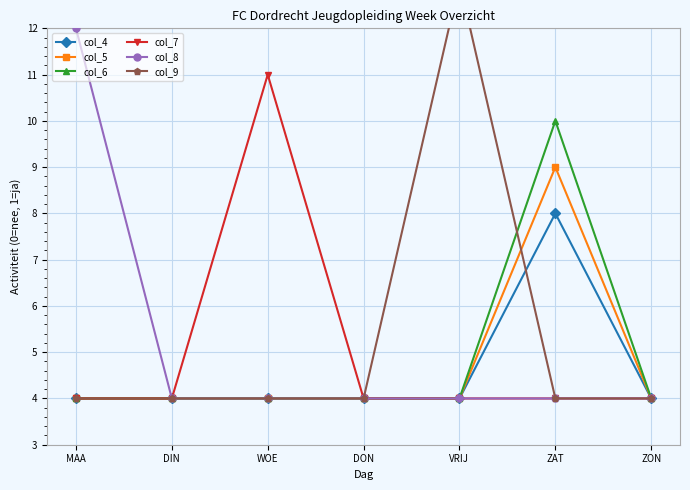

List the labels in order of col_5 value, smallest first.

MAA, DIN, WOE, DON, VRIJ, ZON, ZAT